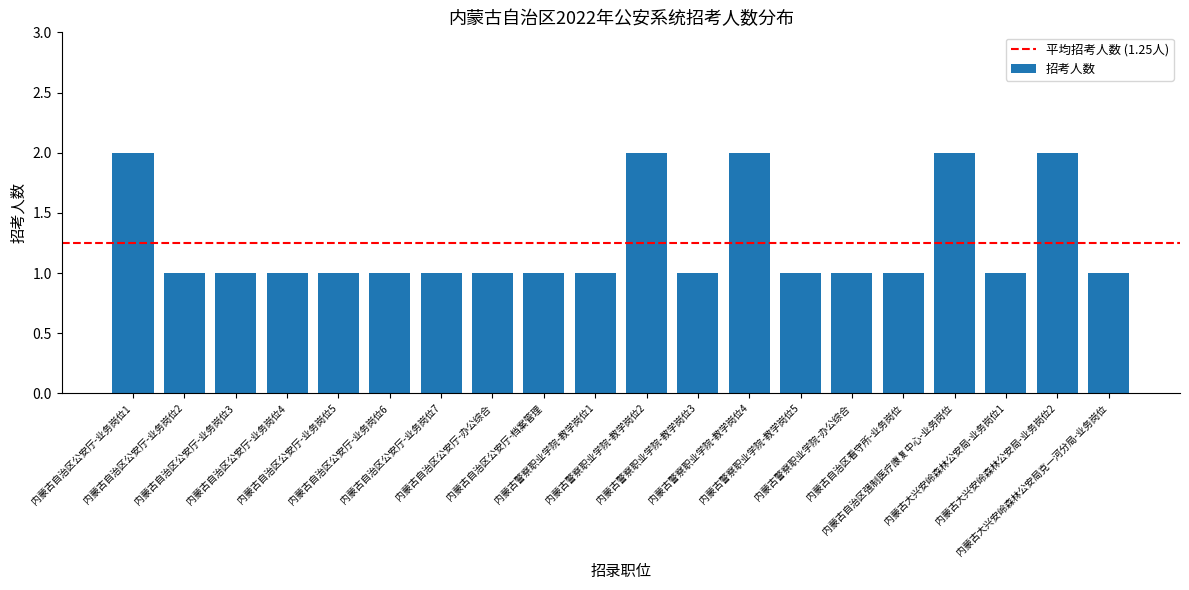

Is it true that the value at 内蒙古自治区公安厅-业务岗位2 is 0?

False